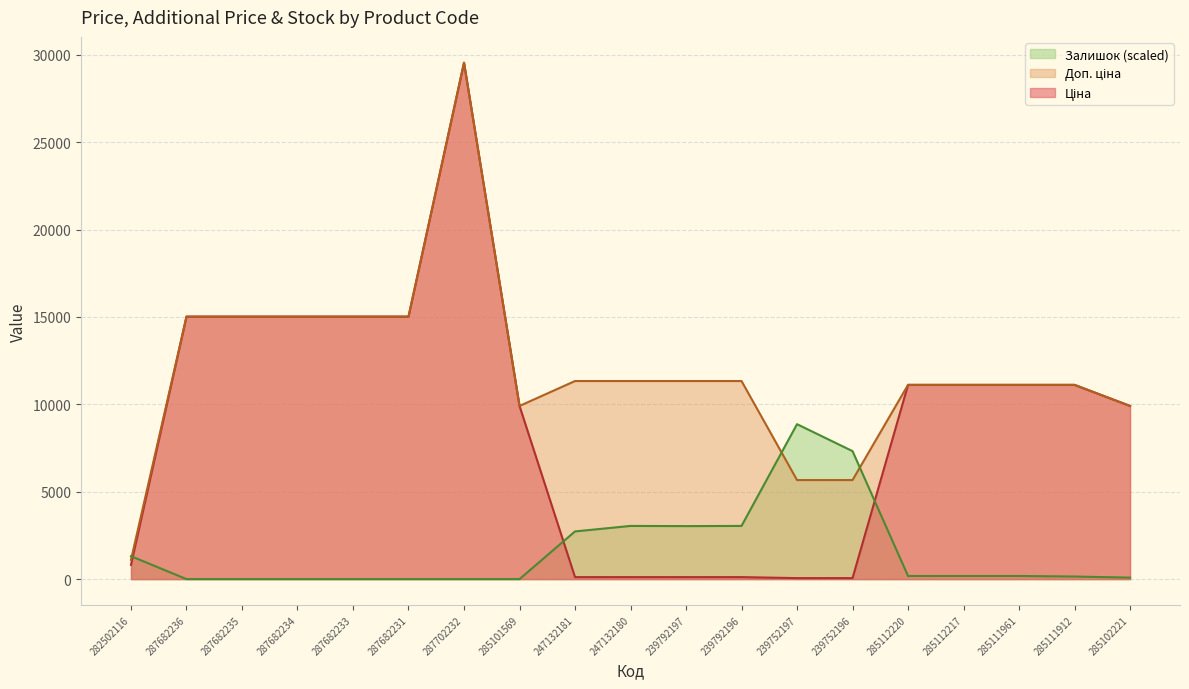

Reading left to right, list all the values displayed in this chart.

Ціна: 282502116=813.0	287682236=15019.2	287682235=15019.2	287682234=15019.2	287682233=15019.2	287682231=15019.2	287702232=29548.9	285101569=9908.5	247132181=113.3	247132180=113.3	239792197=113.3	239792196=113.3	239752197=56.7	239752196=56.7	285112220=11113.6	285112217=11113.6	285111961=11113.6	285111912=11113.6	285102221=9908.5
Доп. ціна: 282502116=1101.8	287682236=15019.2	287682235=15019.2	287682234=15019.2	287682233=15019.2	287682231=15019.2	287702232=29548.9	285101569=9908.5	247132181=11334.0	247132180=11334.0	239792197=11334.0	239792196=11334.0	239752197=5667.0	239752196=5667.0	285112220=11113.6	285112217=11113.6	285111961=11113.6	285111912=11113.6	285102221=9908.5
Залишок: 282502116=1311.3	287682236=0.0	287682235=0.0	287682234=0.0	287682233=0.0	287682231=0.0	287702232=0.0	285101569=0.0	247132181=2727.6	247132180=3042.3	239792197=3031.8	239792196=3042.3	239752197=8864.7	239752196=7322.5	285112220=178.3	285112217=178.3	285111961=178.3	285111912=146.9	285102221=83.9